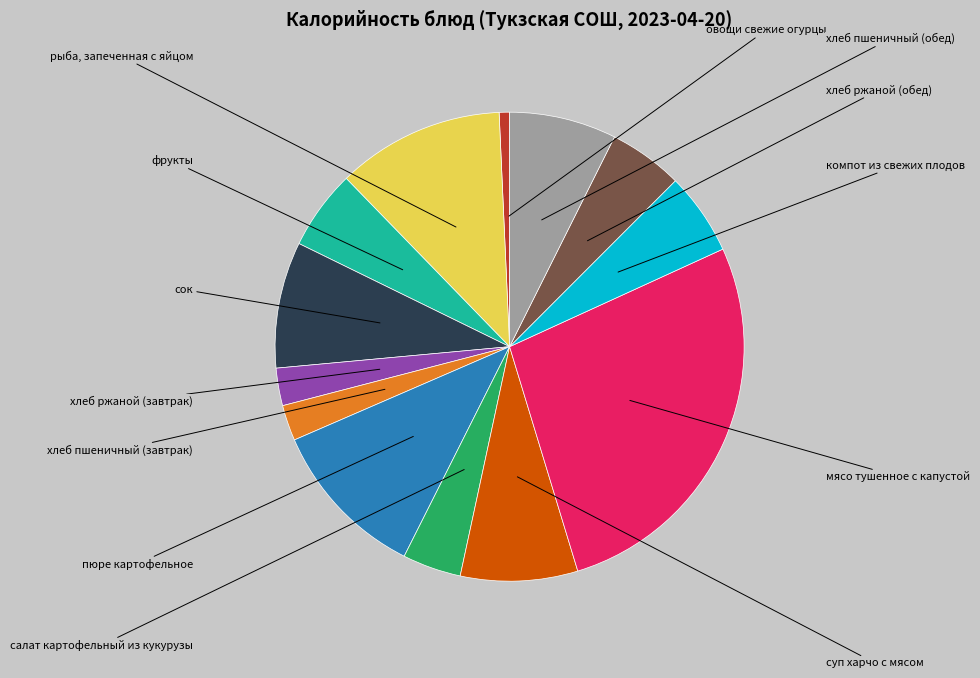

What is the change in value from хлеб ржаной (завтрак) to мясо тушенное с капустой?

+389.0